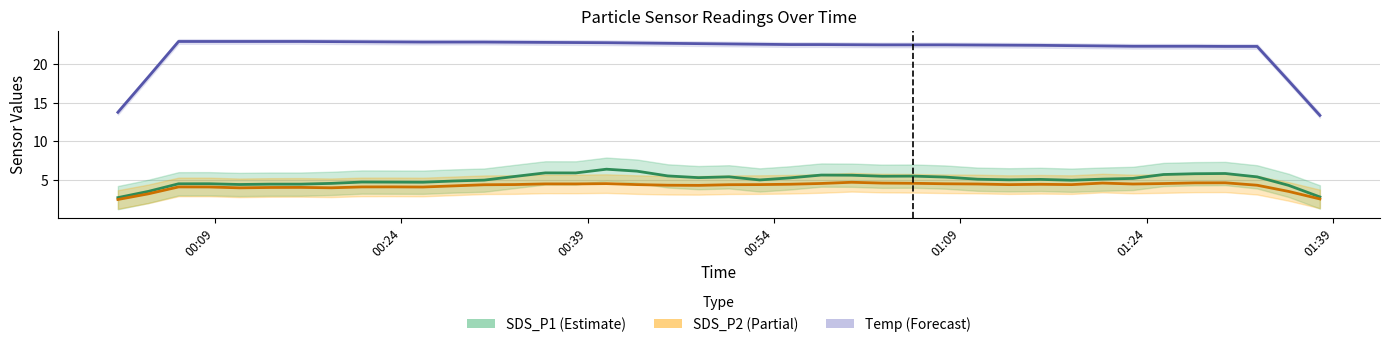

True or false: Temp trend has more than 2 interior local peaks.

False